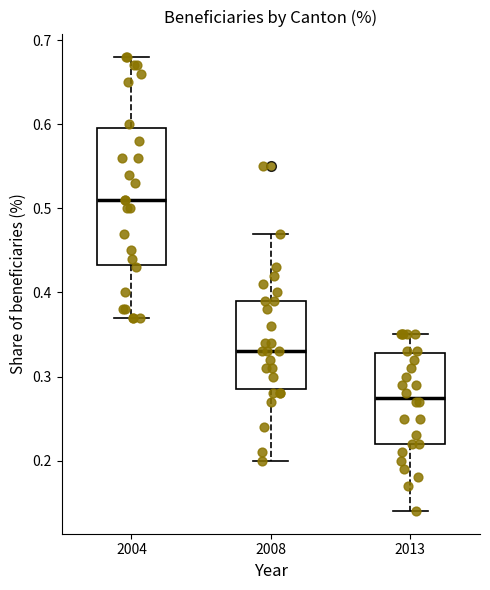

Reading left to right, transcribe this box plot: for each box, give where its median line is, the range the box spans, and where its two whiskers end, as read against the y-axis. The values are not printed on the chart, so give them approximately, as read against the axis.

2004: median 0.51, box 0.43 to 0.60, whiskers 0.37 to 0.68
2008: median 0.33, box 0.29 to 0.39, whiskers 0.20 to 0.47
2013: median 0.28, box 0.22 to 0.33, whiskers 0.14 to 0.35